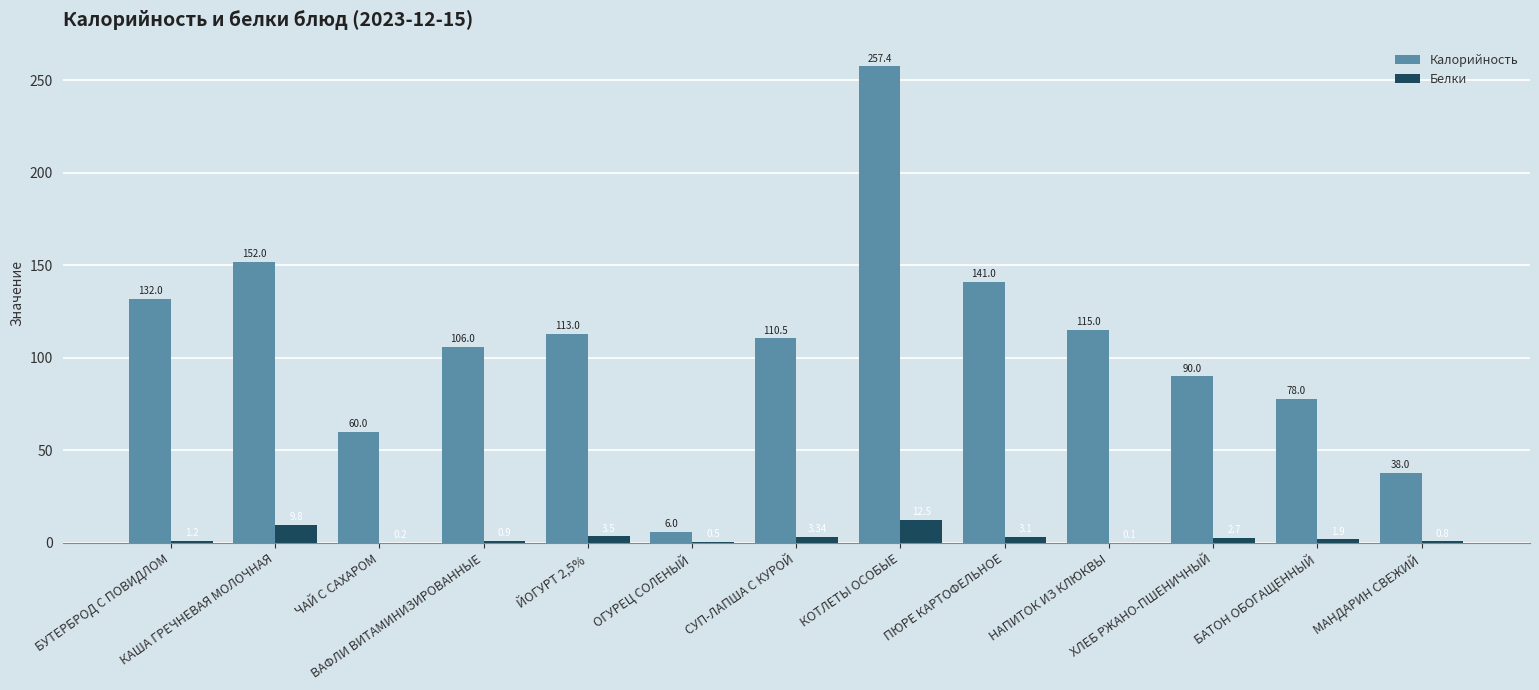

Which series has the largest total across all categories?

Калорийность